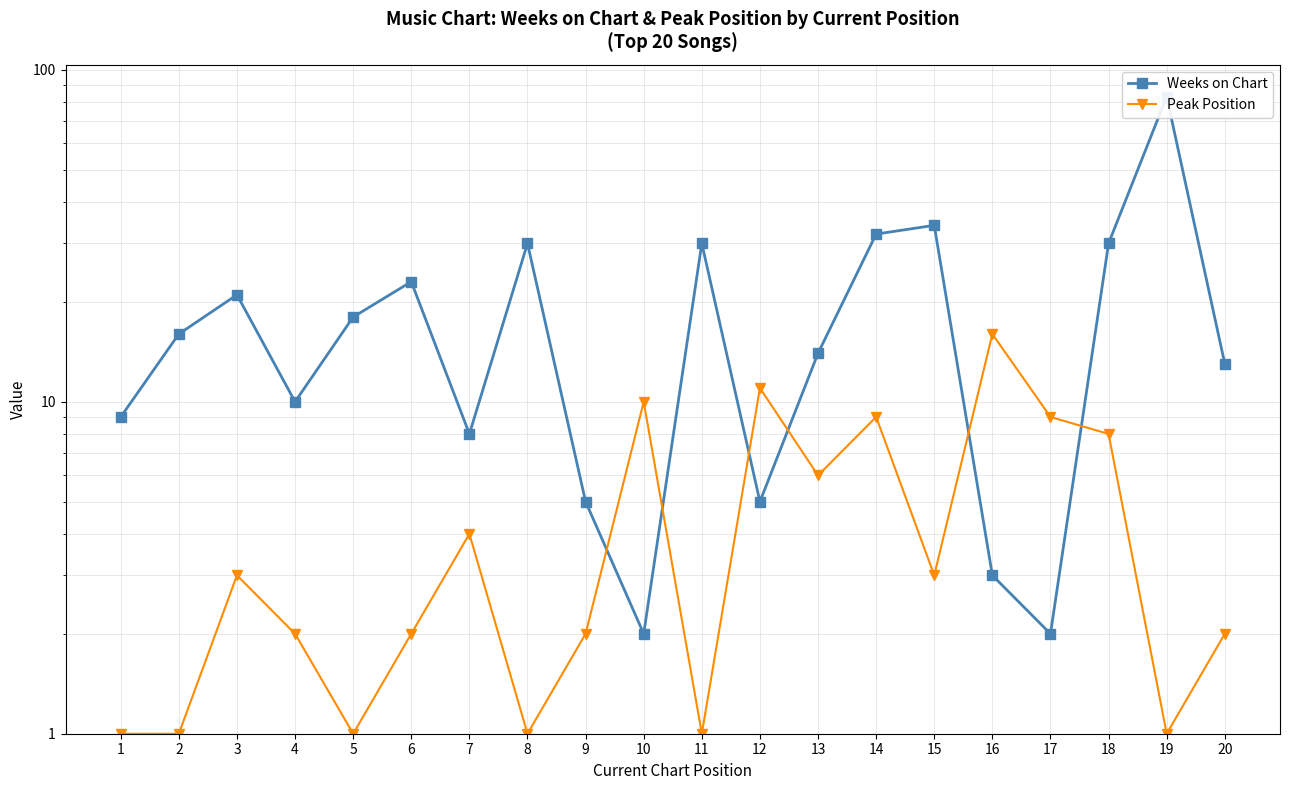

Reading left to right, list all the values displayed in this chart.

Weeks on Chart: 9	16	21	10	18	23	8	30	5	2	30	5	14	32	34	3	2	30	83	13
Peak Position: 1	1	3	2	1	2	4	1	2	10	1	11	6	9	3	16	9	8	1	2